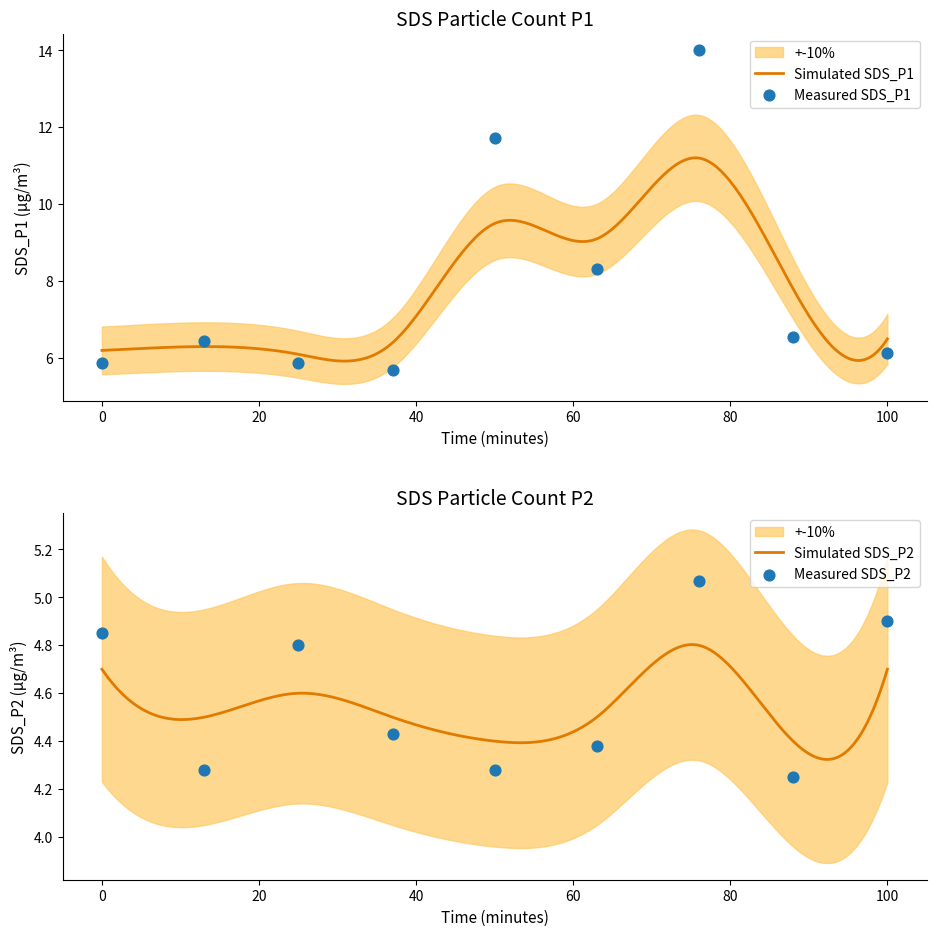

Which series has the widest spread of Y values?

SDS_P1